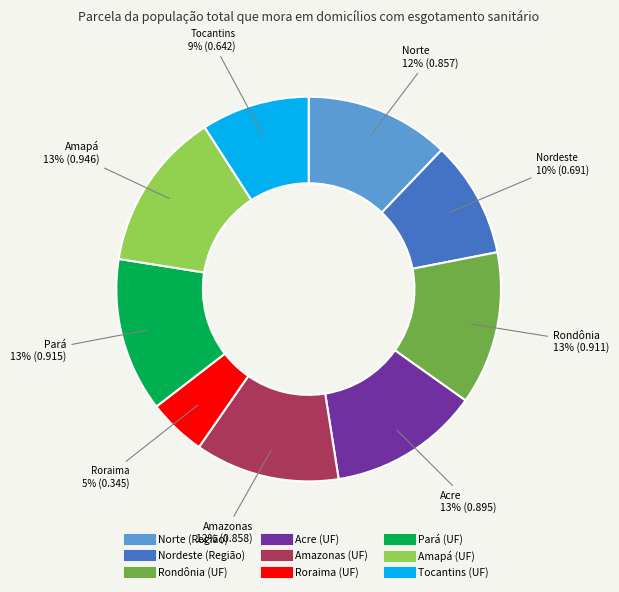

Combined, do Nordeste (Região) and Amazonas (UF) account for over 50%?

No